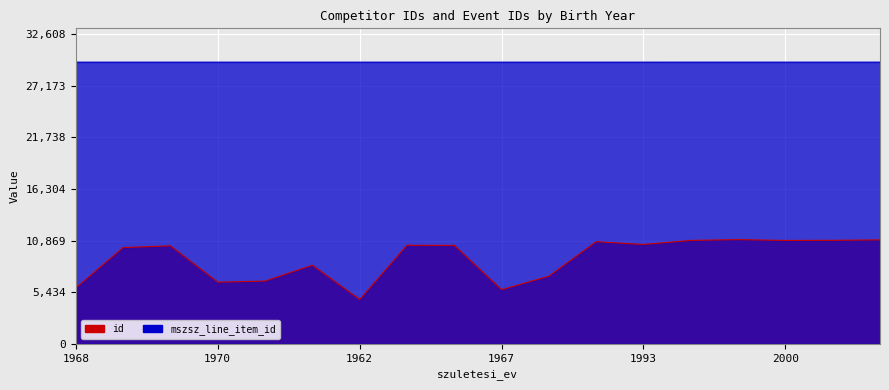

How many data points in mszsz_line_item_id are above 29643?

5